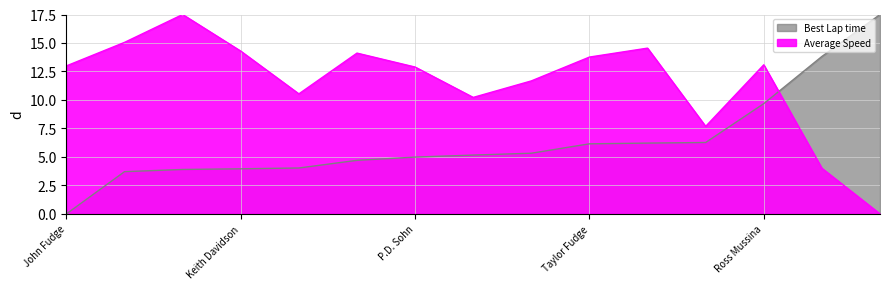

At which label does Average Speed reach its peak?

R. Burt Williams